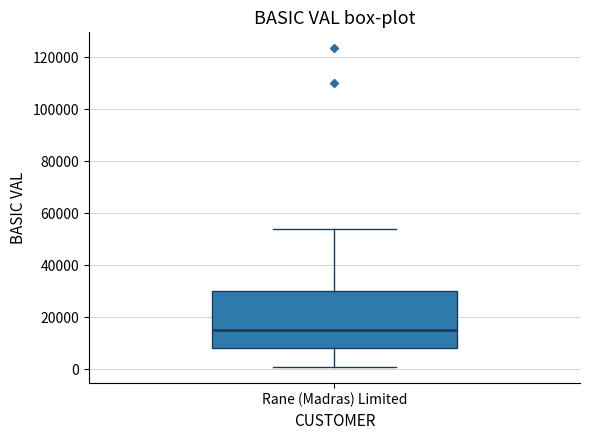

Transcribe this box plot: give where the median line is, the range the box spans, and where the two whiskers end, as read against the y-axis. The values are not printed on the chart, so give them approximately, as read against the axis.

median 14000, box 8000 to 30000, whiskers 0 to 54000